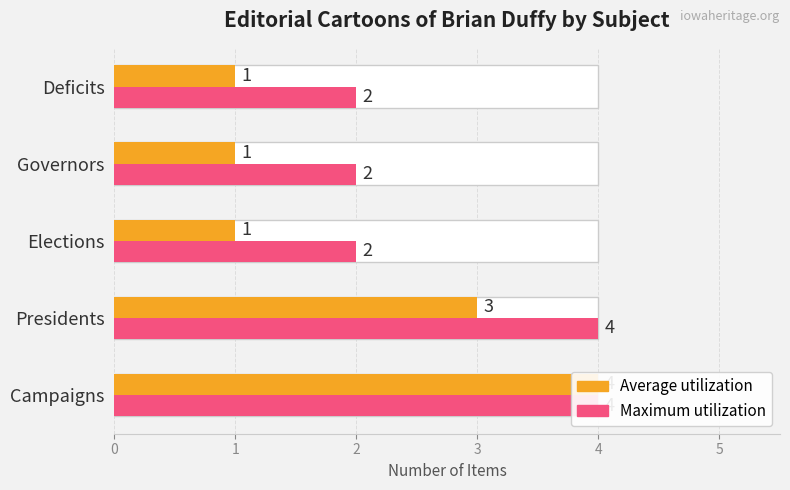

What is the difference between the maximum and minimum values in the Maximum utilization series?

2